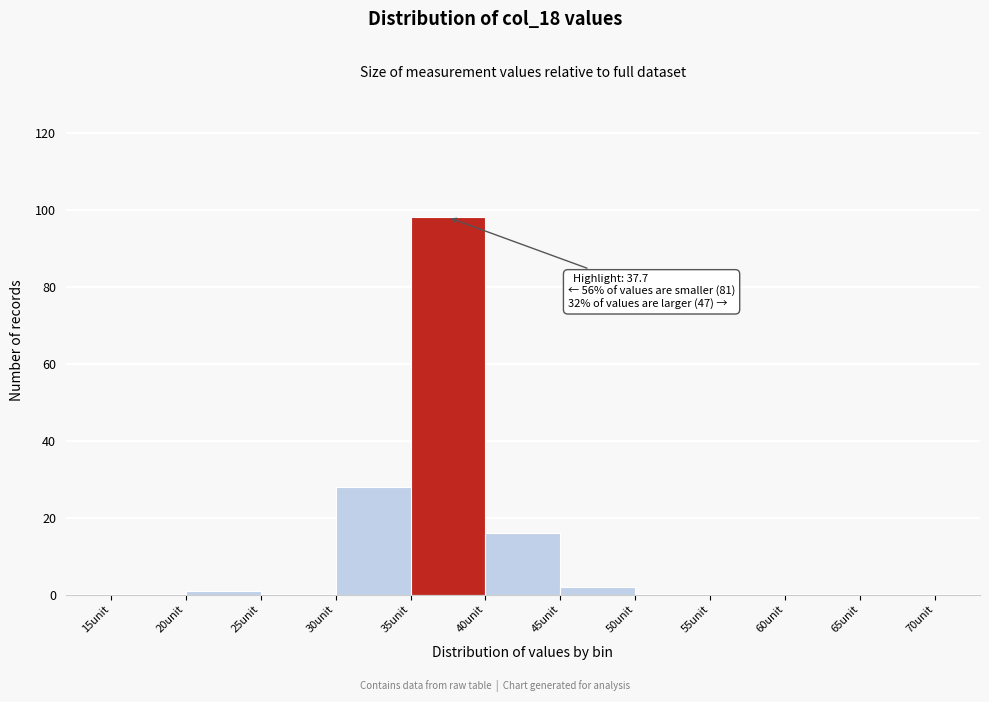

Which range on the x-axis has the tallest bar?

35 to 40